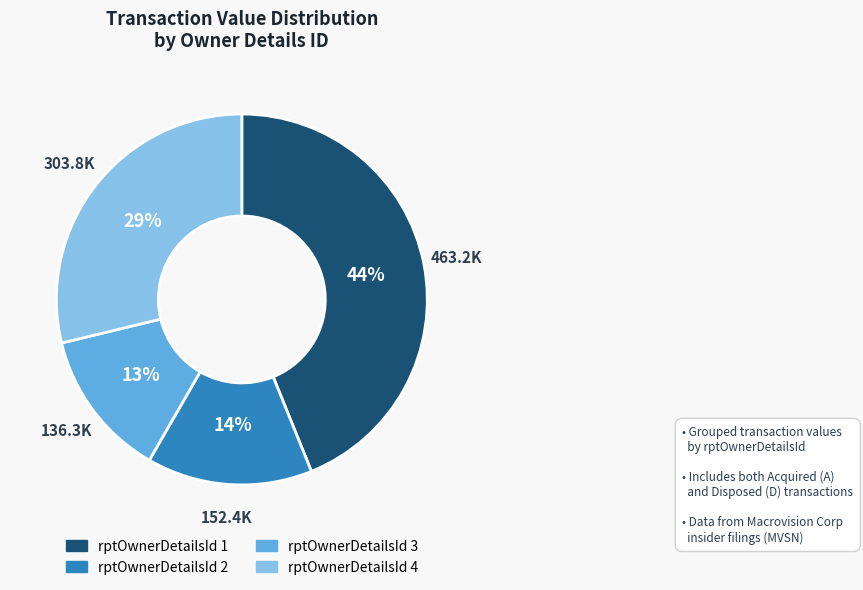

Count the number of slices in the pie.

4